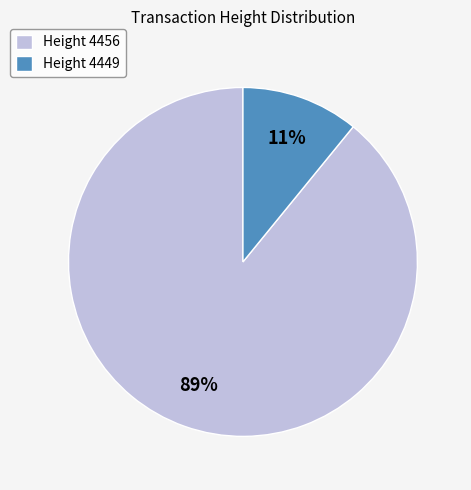

True or false: Height 4456 accounts for 77% of the total.

False